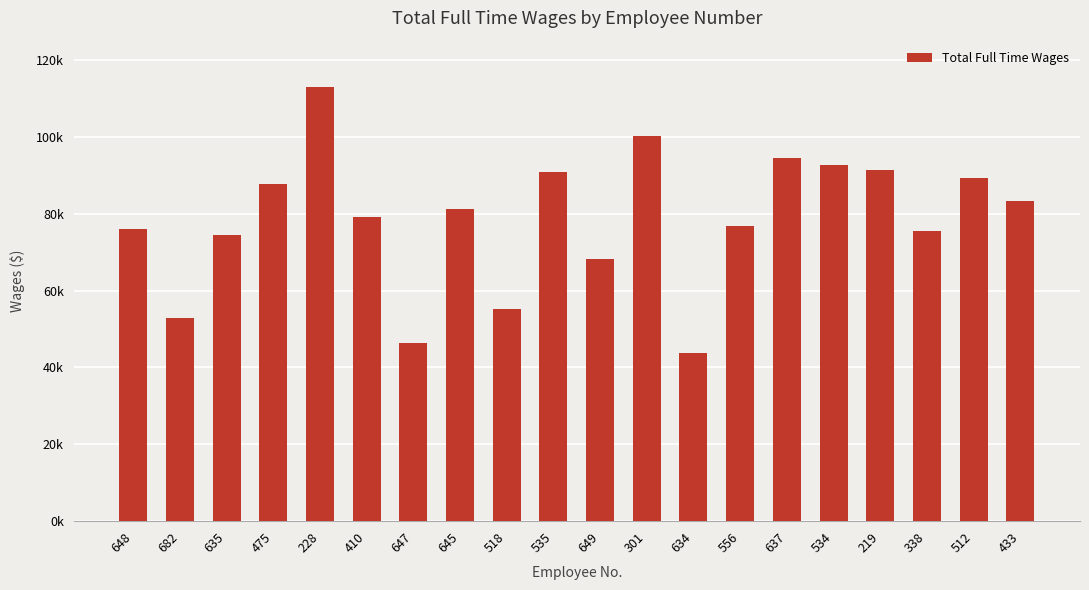

Are the bars horizontal?

No